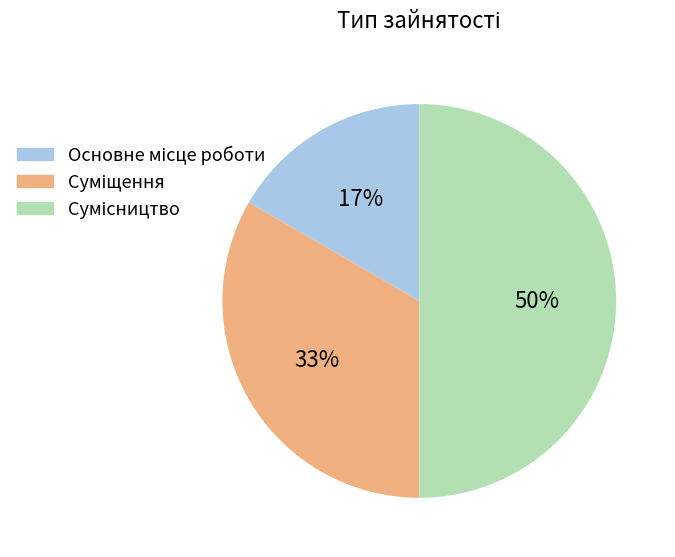

To the nearest percent, what is the average slice percentage?

33%